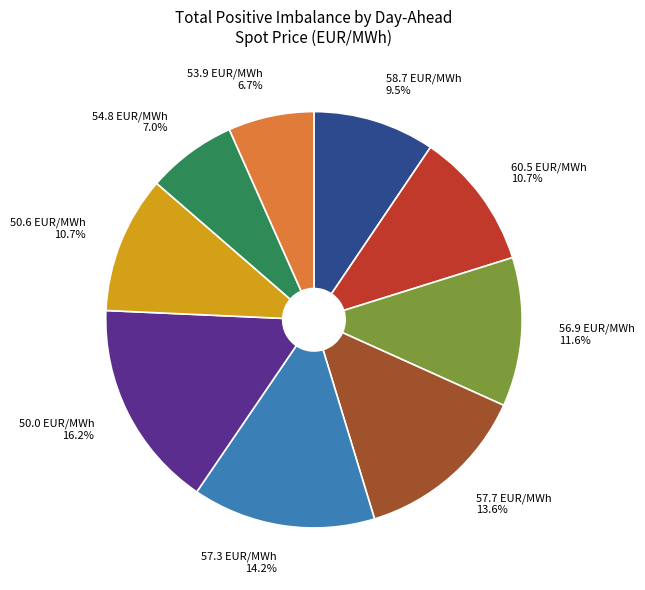

Does any single category account for the majority?

No